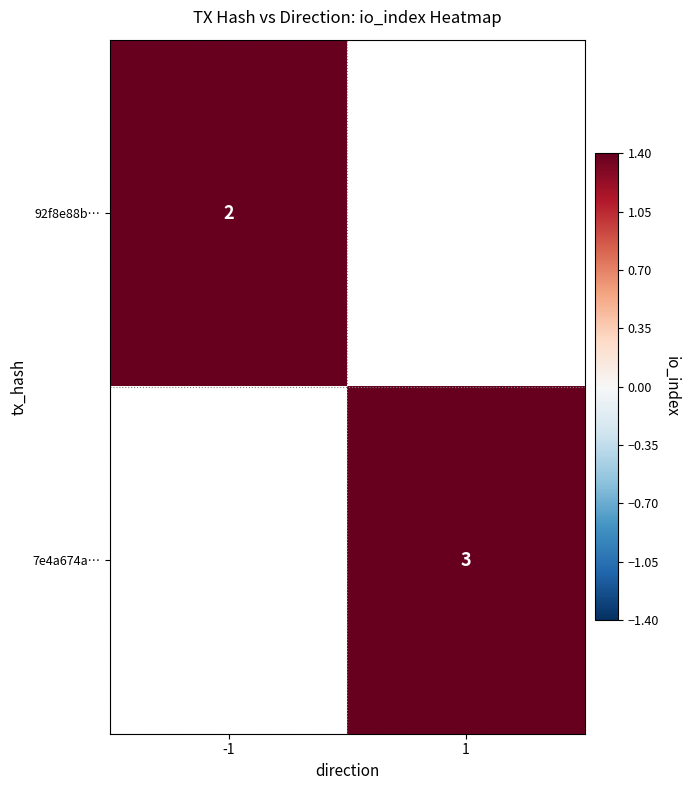

What is the minimum value shown in the chart?

2.0